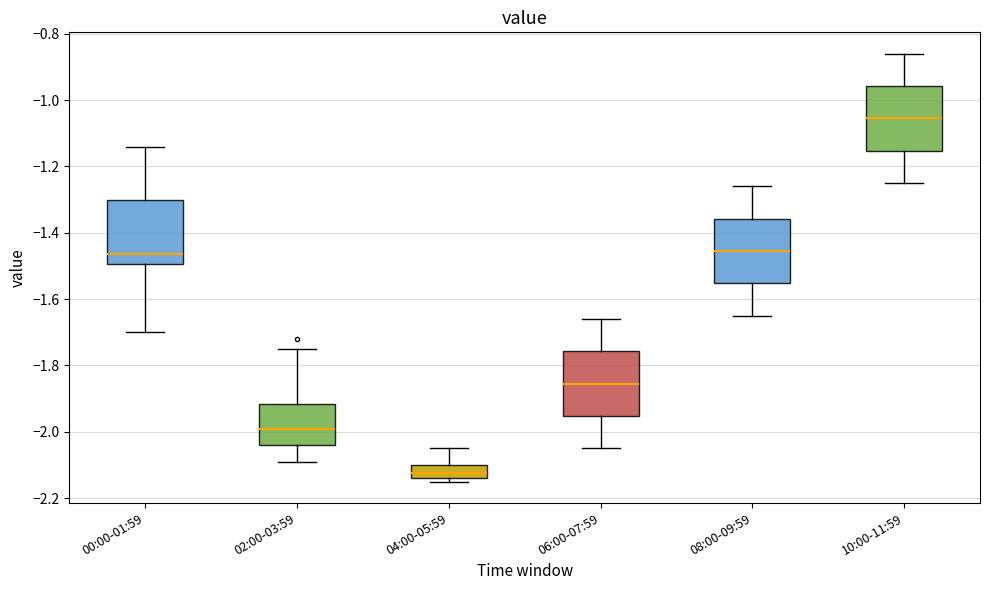

Where does the median line of the box for 10:00-11:59 sit on the y-axis? The values are not printed on the chart, so give them approximately, as read against the axis.

-1.06